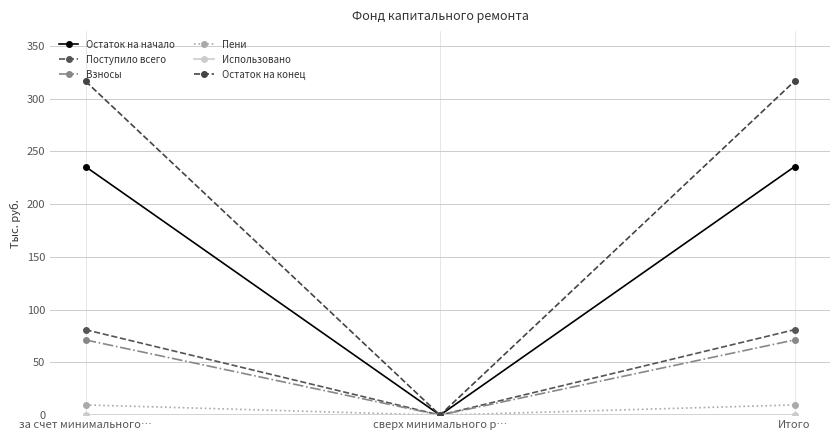

What is the label of the 1st point from the right?

Итого